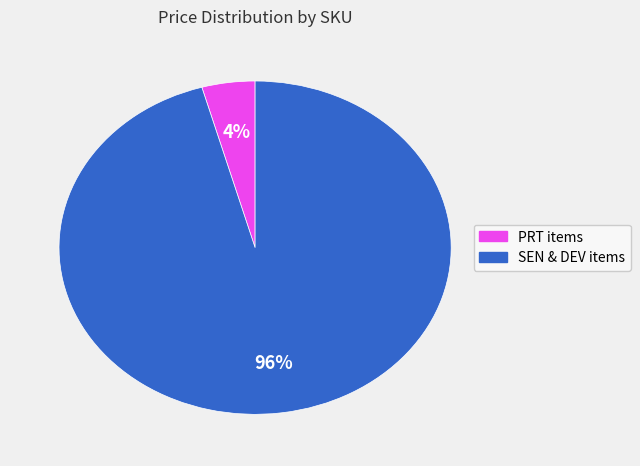

Is there a majority slice in this chart?

Yes